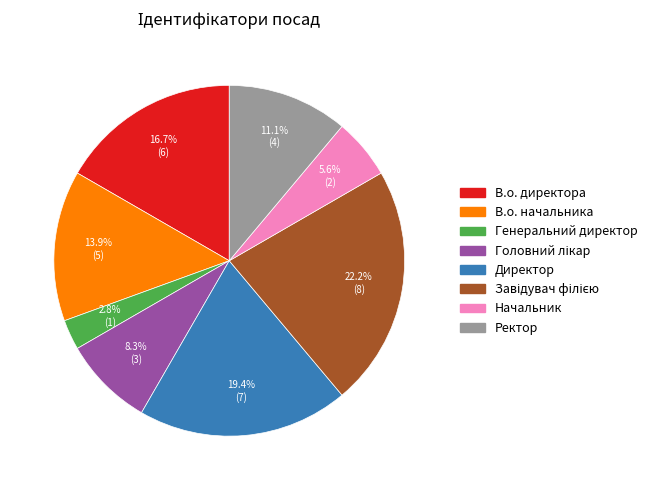

Approximately how many times larger is the value at Генеральний директор compared to Начальник?

0.5